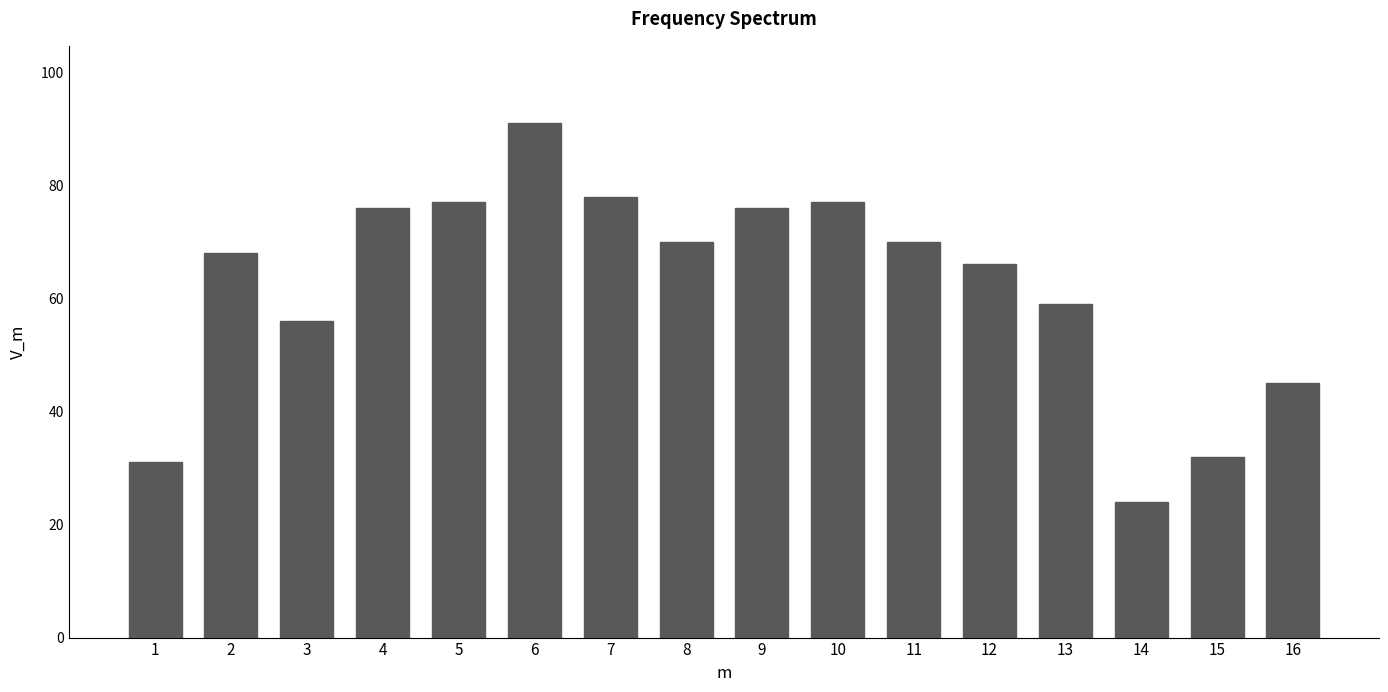

Reading left to right, extract all data points from this chart.

31	68	56	76	77	91	78	70	76	77	70	66	59	24	32	45